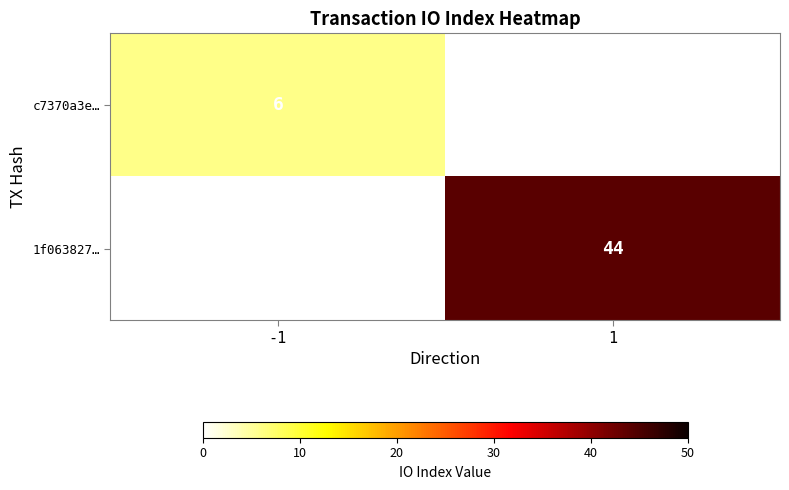

At which category does the chart reach its peak across all series?

1